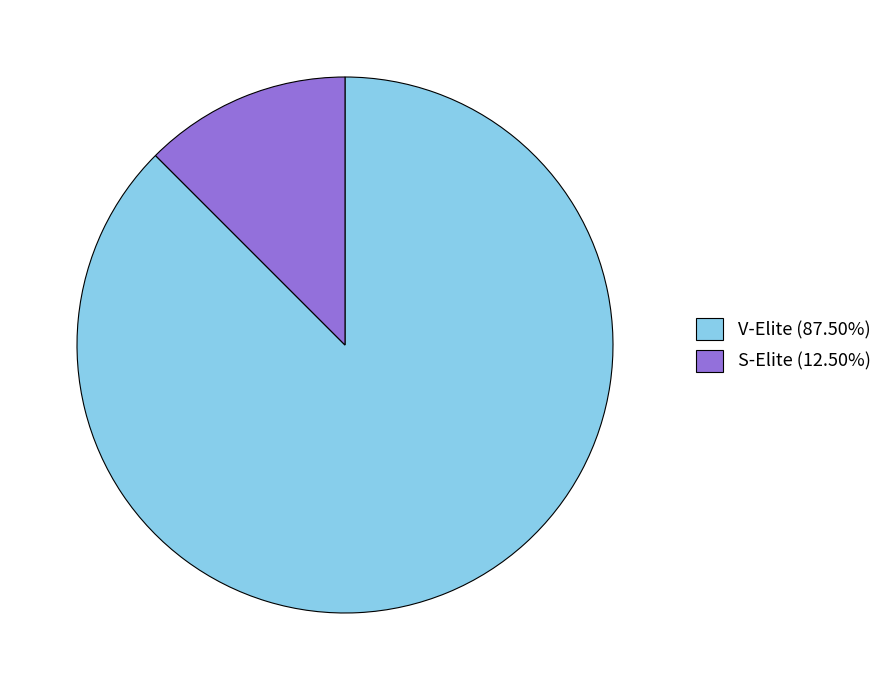

What is the majority slice?

V-Elite